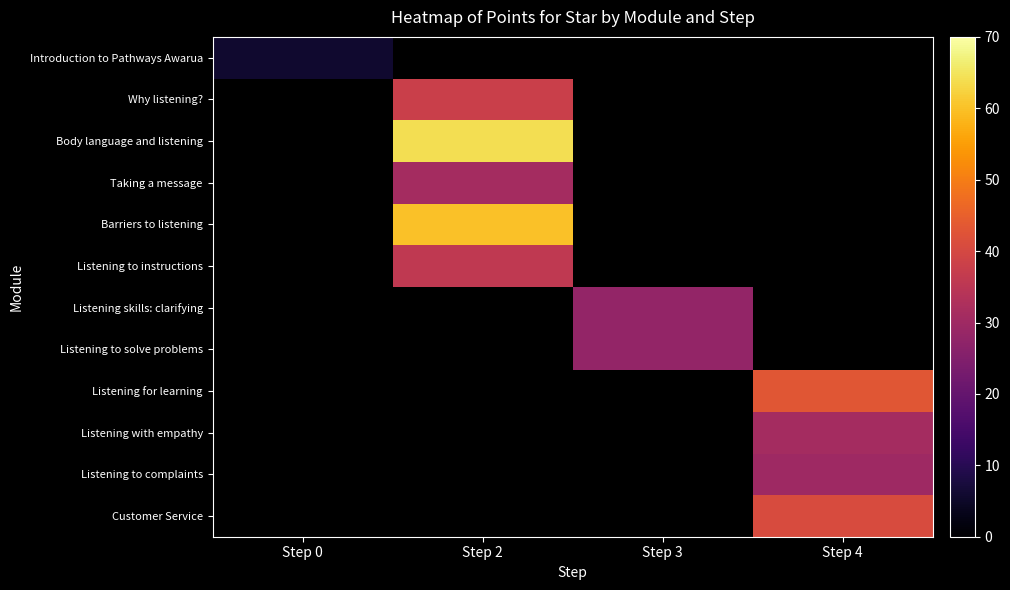

At how many categories does at least one series exceed 58?

1